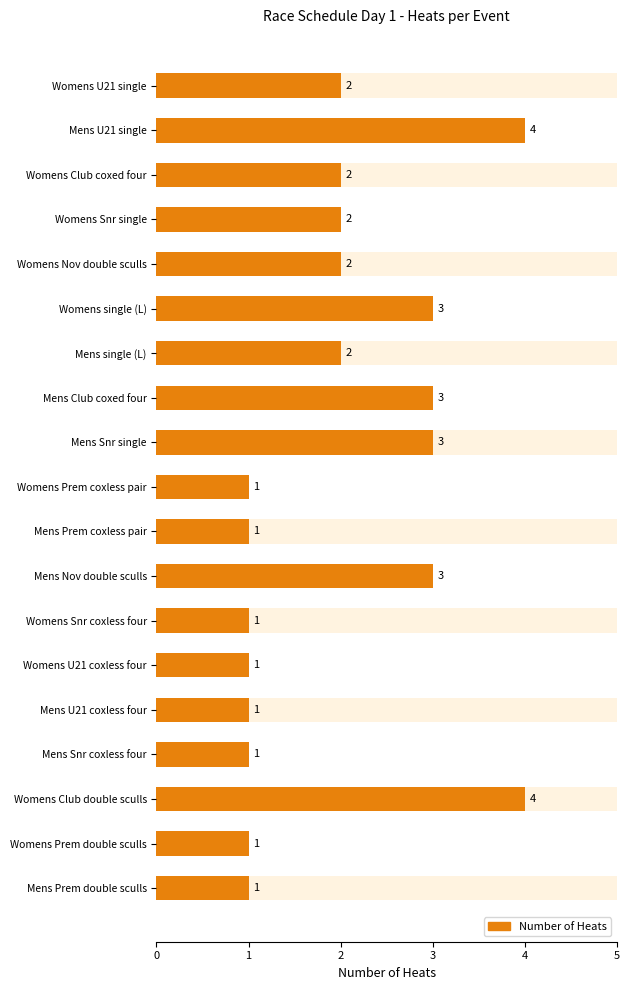

What is the sum of the values at Mens Snr single and Mens Prem double sculls?

4